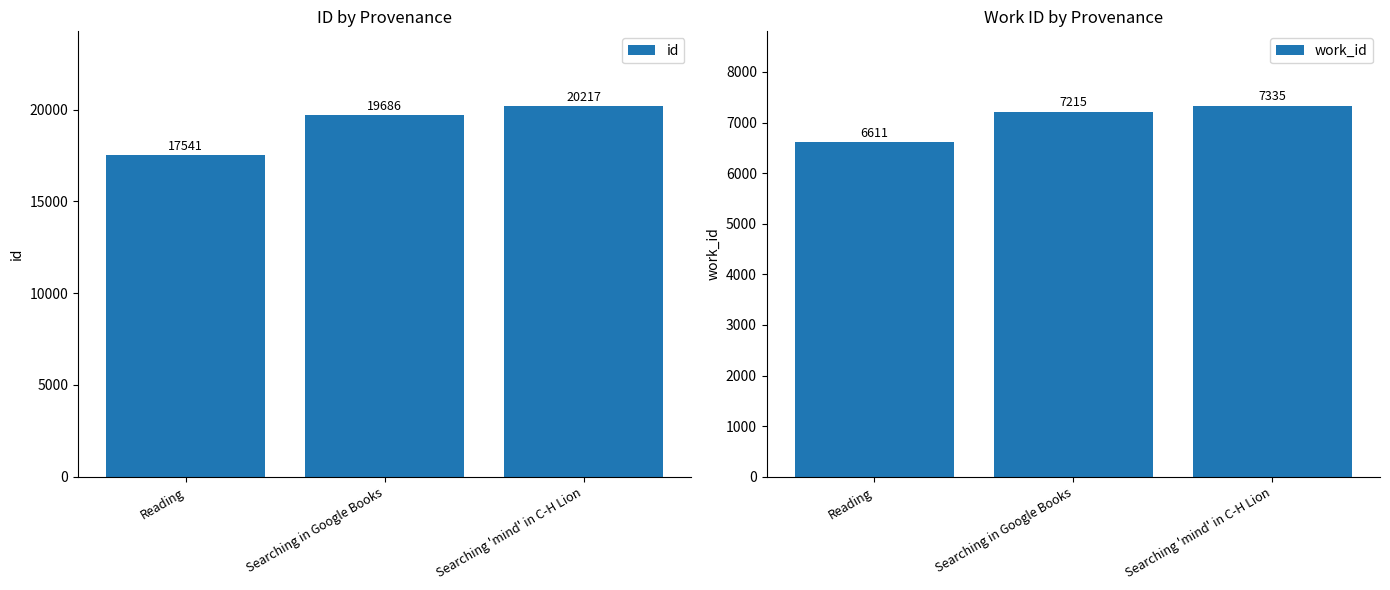

How many work_id values are between 6611 and 7335?

3